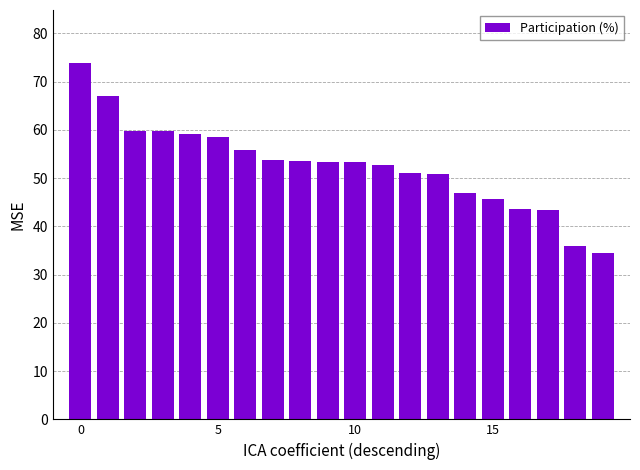

How many bars are there in total?

20